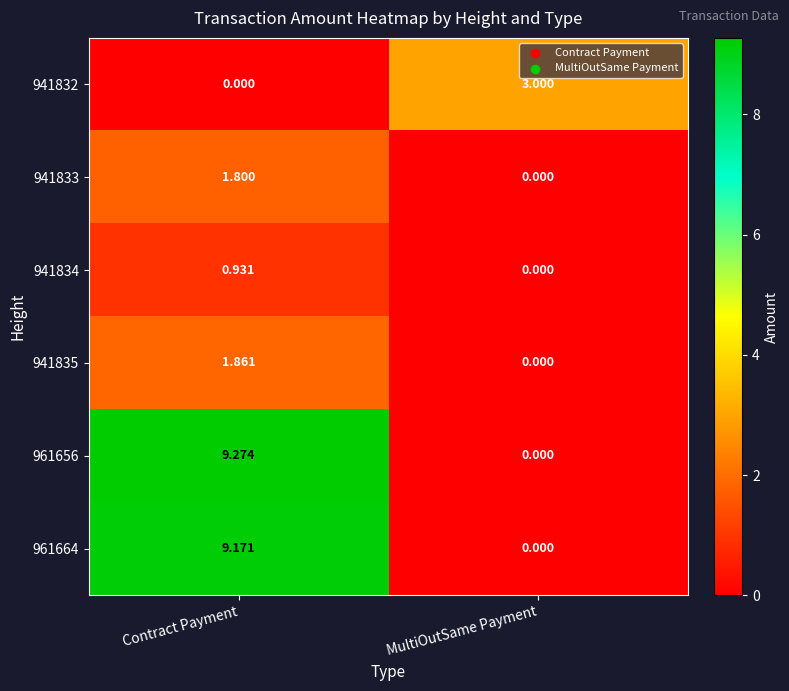

Count the number of categories in the chart.

2